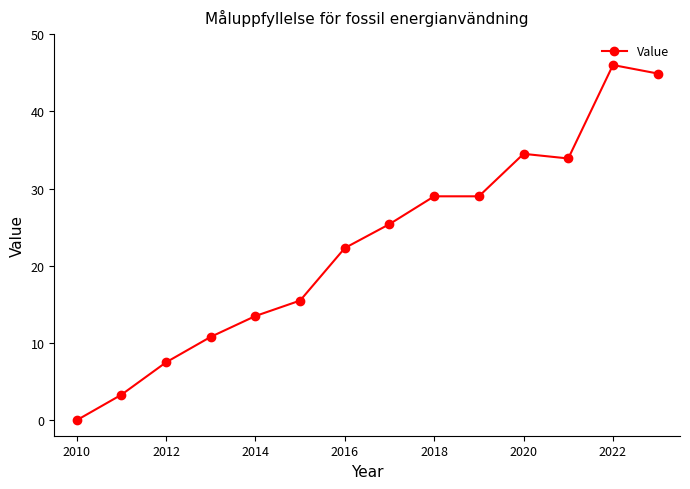

How many positive values are there?

13